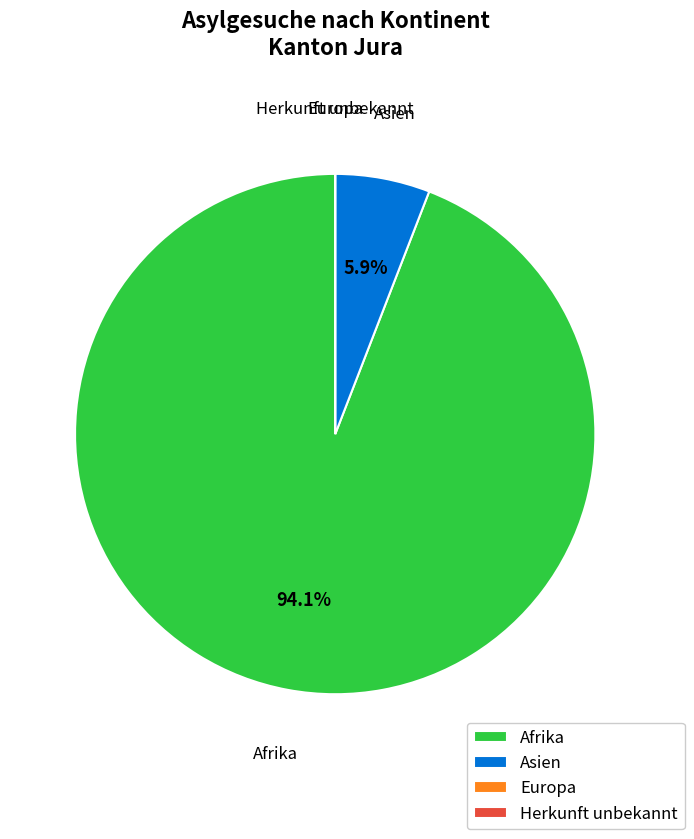

What is the largest slice in the pie chart?

Afrika